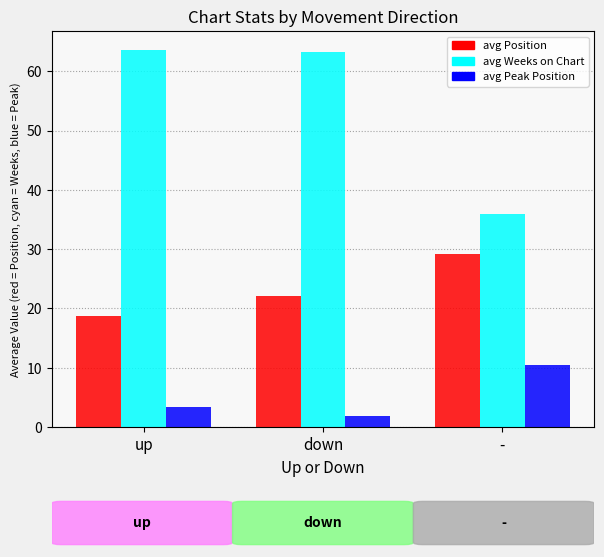

Which series has the widest spread of values?

avg Weeks on Chart